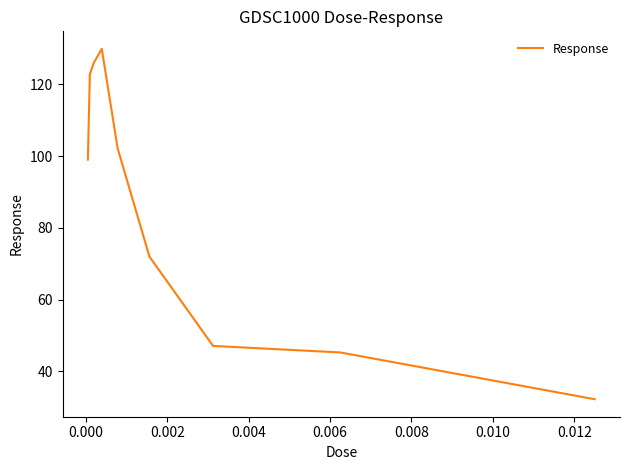

How many interior local peaks (higher than both neighbors) does the data have?

1